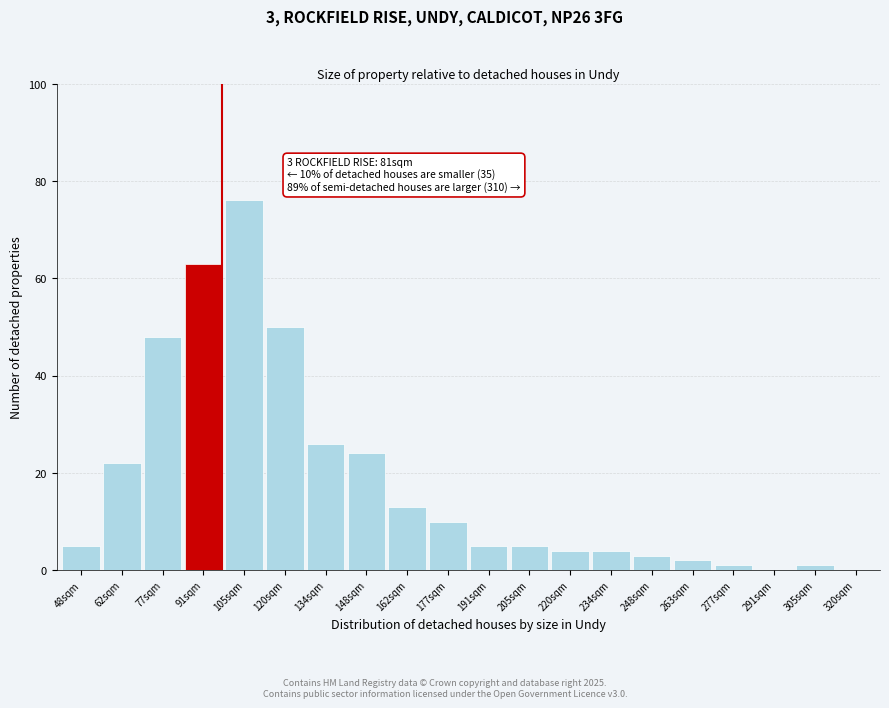

Reading left to right, transcribe all the data shown in this chart.

48sqm=5	62sqm=22	77sqm=48	91sqm=63	105sqm=76	120sqm=50	134sqm=26	148sqm=24	162sqm=13	177sqm=10	191sqm=5	205sqm=5	220sqm=4	234sqm=4	248sqm=3	263sqm=2	277sqm=1	291sqm=0	305sqm=1	320sqm=0